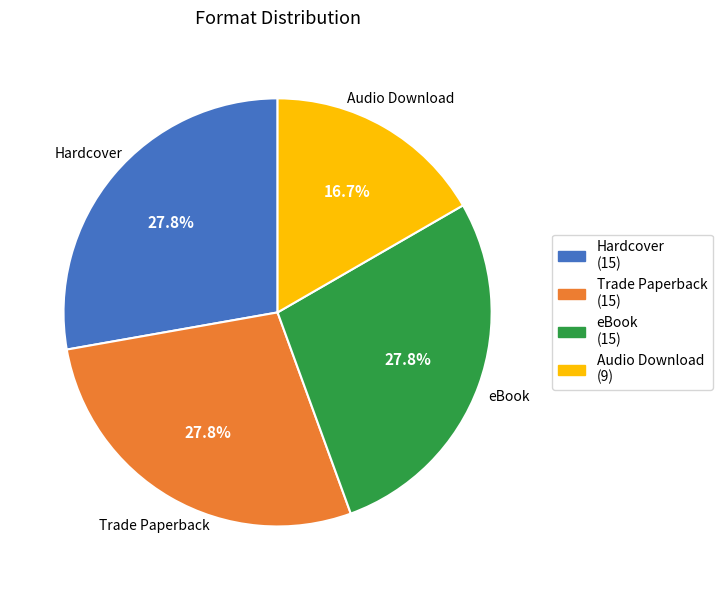

Is there a majority slice in this chart?

No